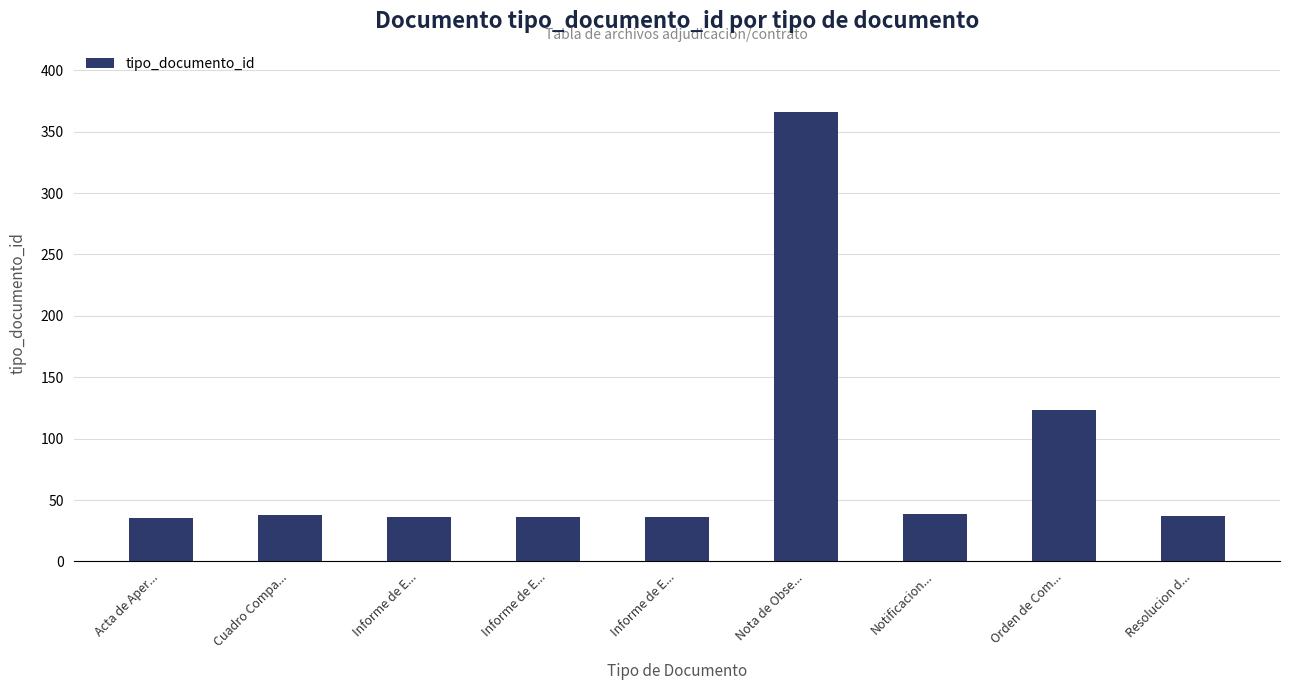

How many data points does each series have?

9